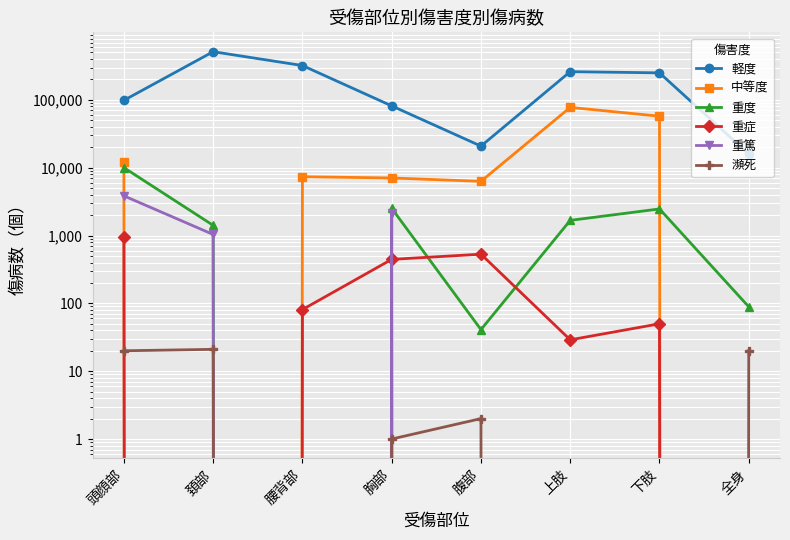

Which series has the widest spread of values?

軽度